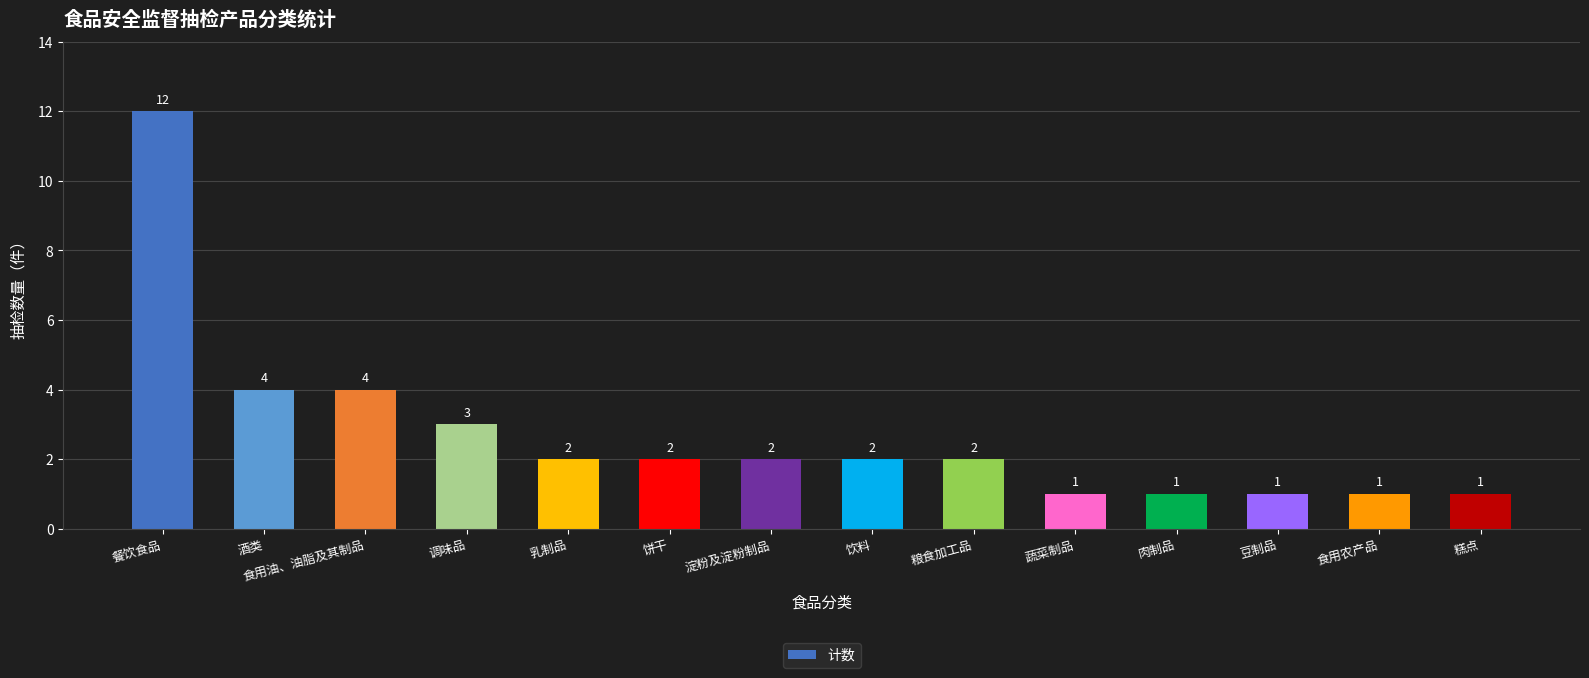

Between 调味品 and 乳制品, which is larger?

调味品